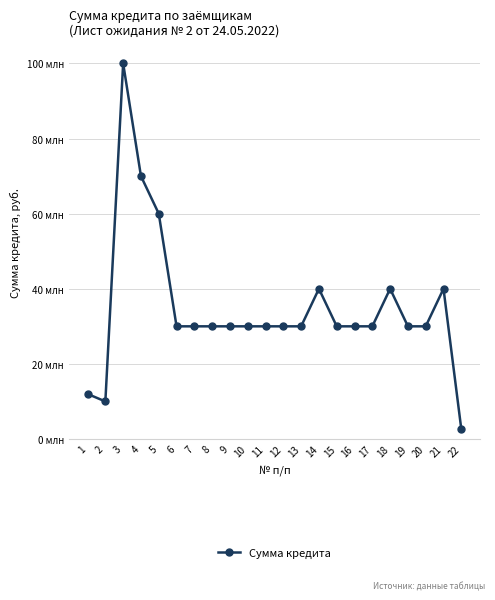

What is the value of the 10th point from the left?

30000000